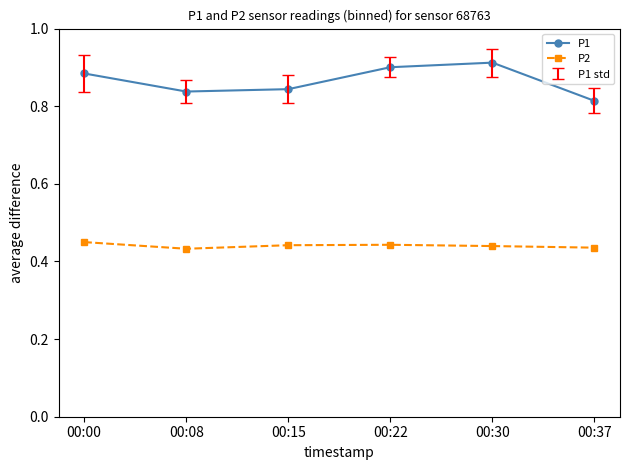

True or false: P1 has a value of 0.9 at 00:30.

True